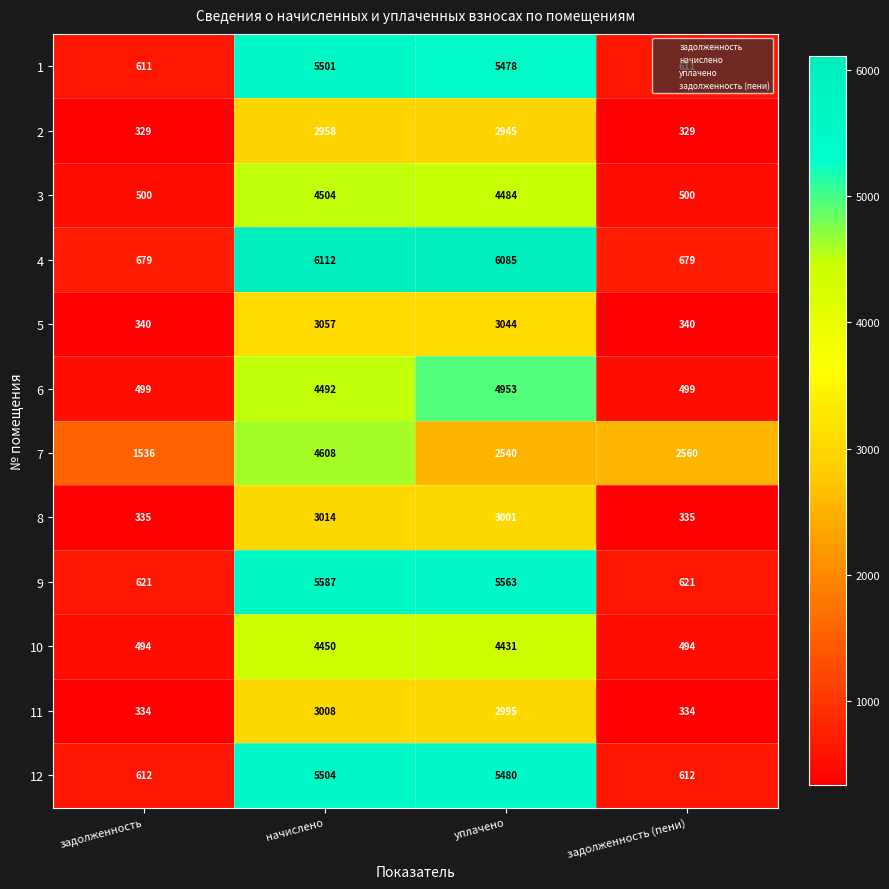

The value of 12 at уплачено is 5480. True or false?

True